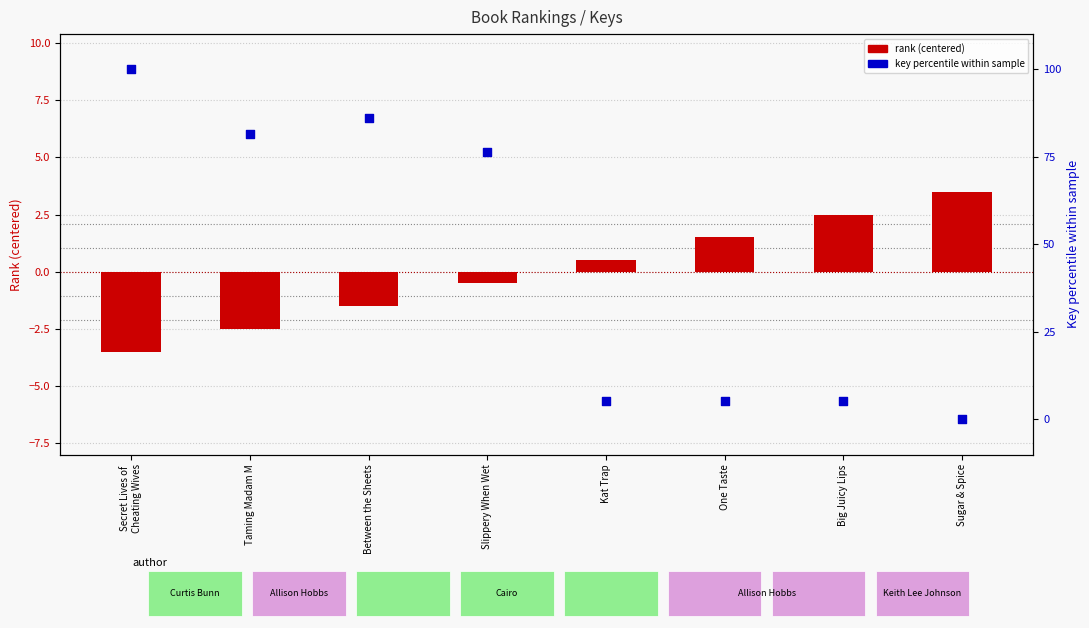

What are all the series names shown in the legend?

rank (centered), key percentile